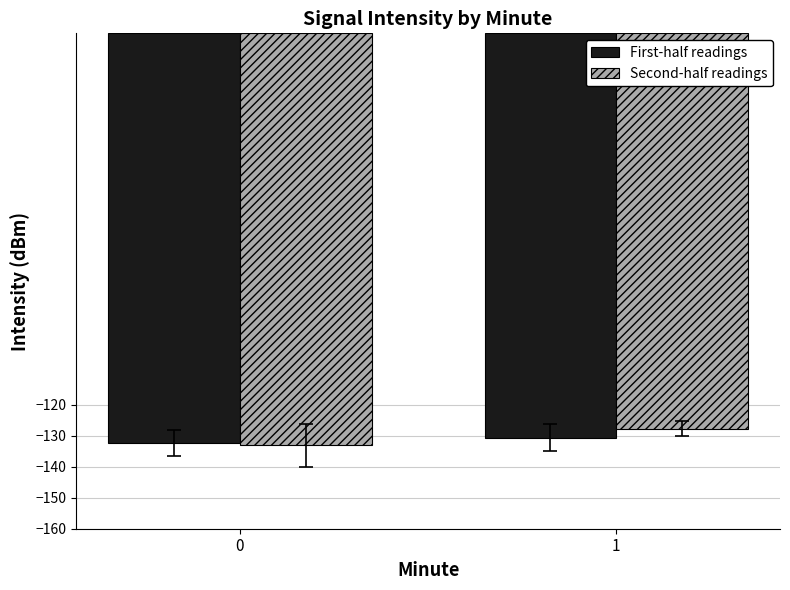

What is the sum of the First-half readings values at 1 and 0?

-263.0